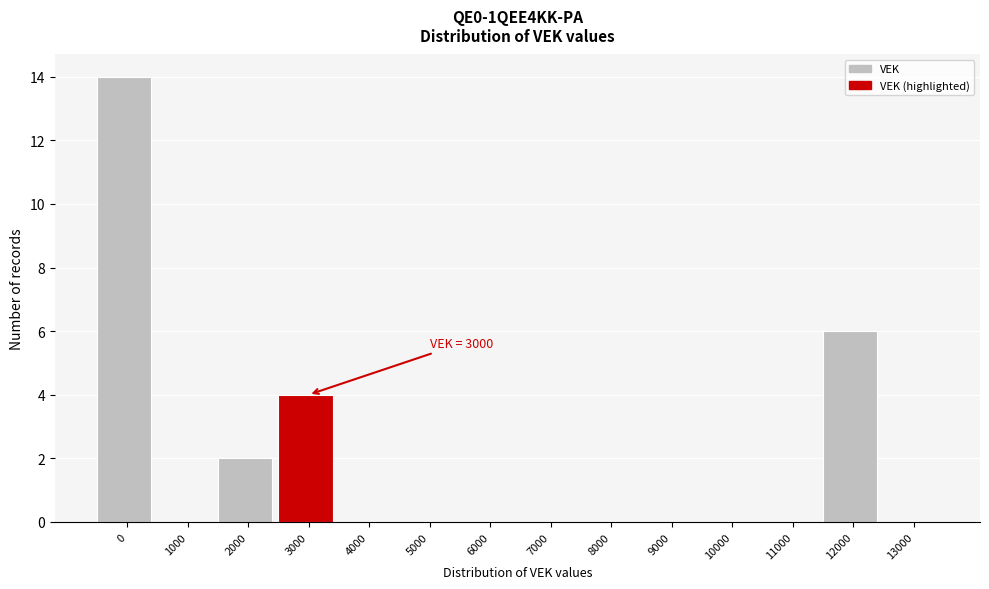

Reading right to left, extract all data points from this chart.

13000=0	12000=6	11000=0	10000=0	9000=0	8000=0	7000=0	6000=0	5000=0	4000=0	3000=4	2000=2	1000=0	0=14